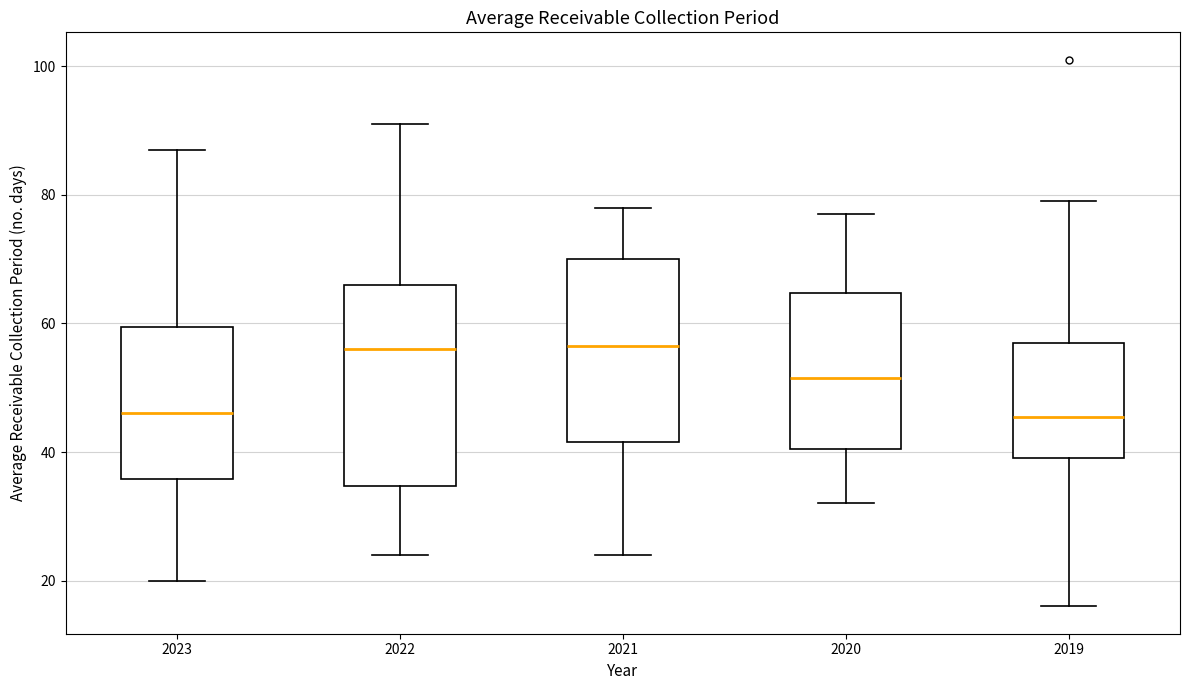

Reading left to right, read every box against the y-axis: the position of its median line, the range the box covers, and the ends of its whiskers. The values are not printed on the chart, so give them approximately, as read against the axis.

2023: median 46, box 36 to 60, whiskers 20 to 88
2022: median 56, box 34 to 66, whiskers 24 to 92
2021: median 56, box 42 to 70, whiskers 24 to 78
2020: median 52, box 40 to 64, whiskers 32 to 78
2019: median 46, box 40 to 58, whiskers 16 to 80